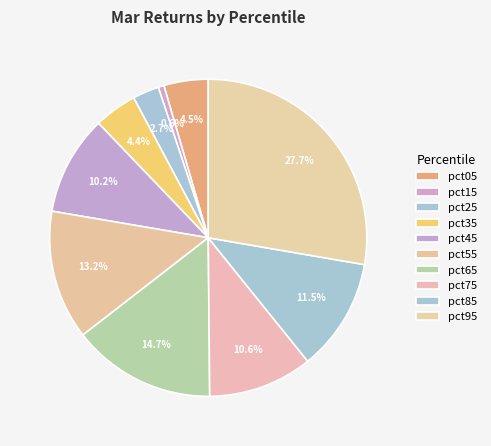

Count the number of slices in the pie.

10